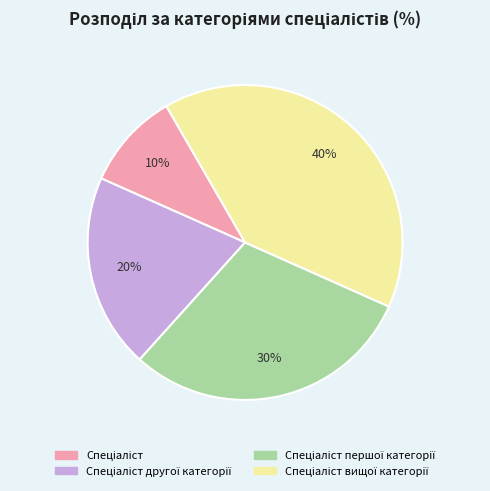

Is there any slice that represents more than half of the pie?

No